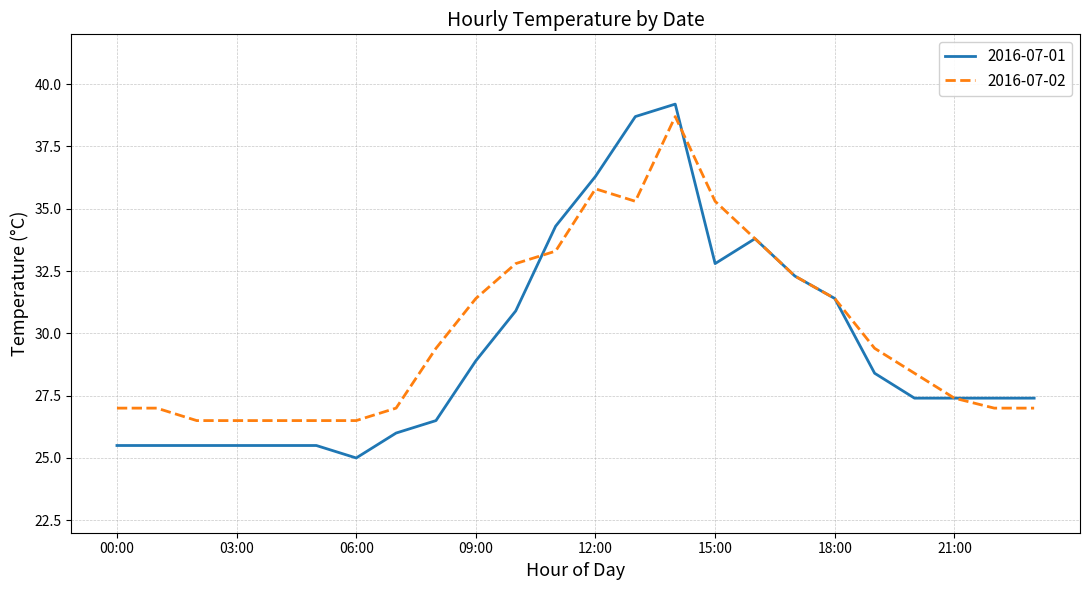

Which series has the largest range (max minus min)?

2016-07-01